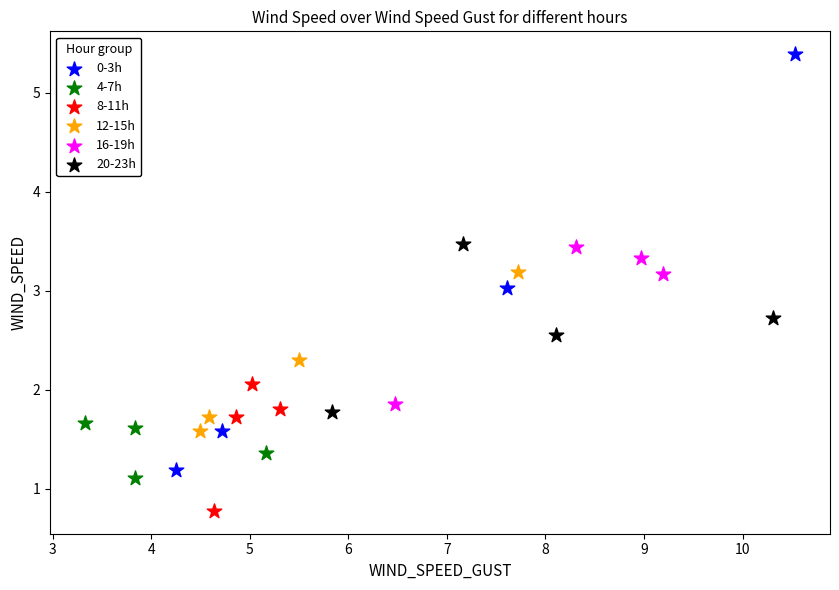

What are all the series names shown in the legend?

0-3h, 4-7h, 8-11h, 12-15h, 16-19h, 20-23h